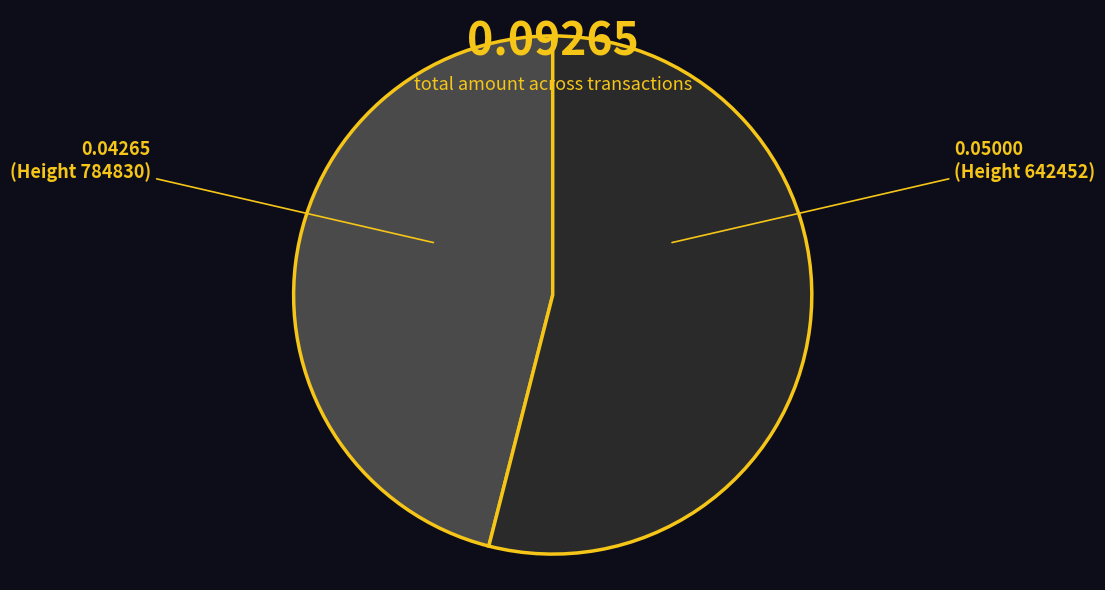

How many segments does this pie chart have?

2